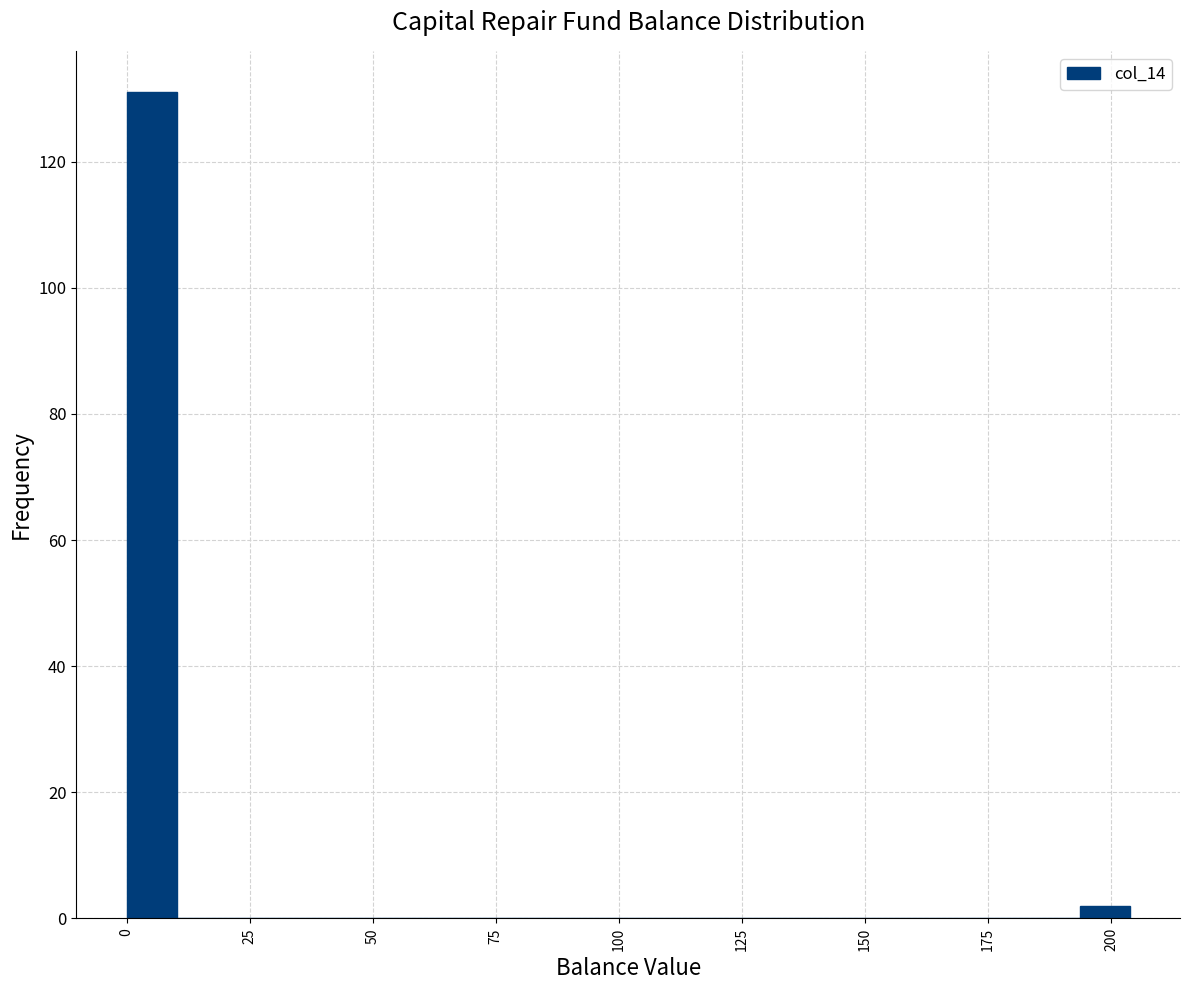

Around what value on the x-axis is the tallest bar? Give the approximate position of its centre, as read against the axis.

5